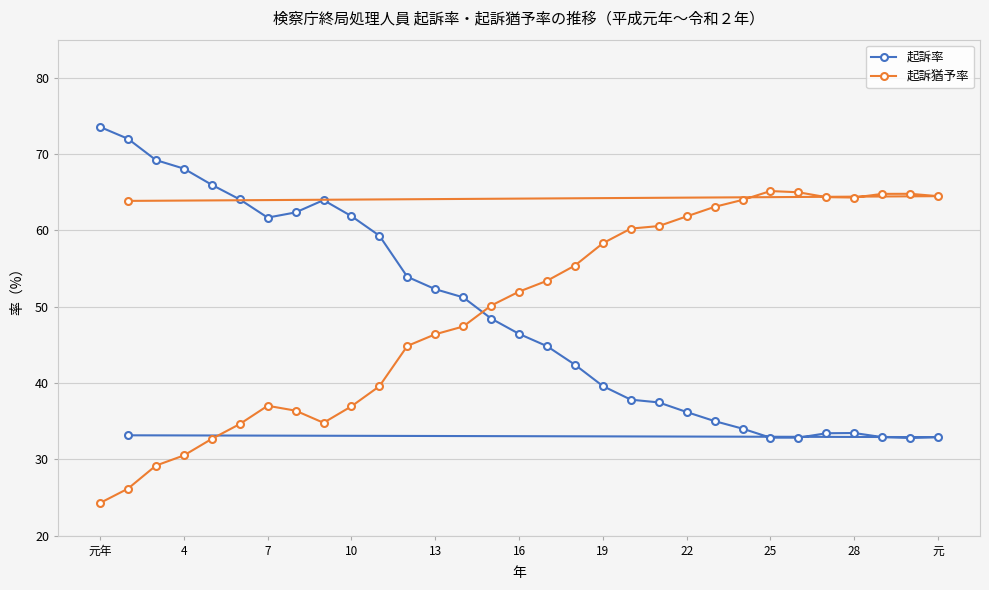

Which label corresponds to the largest value in the chart?

元年